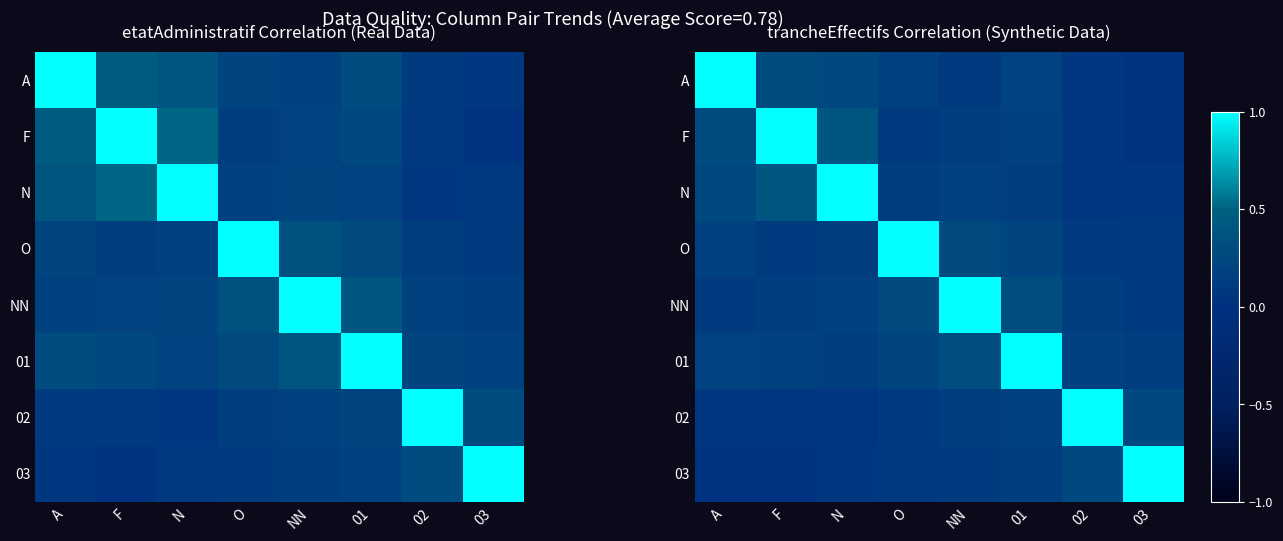

Rank the categories by 03 value from lowest to highest.

F, A, N, O, NN, 01, 02, 03